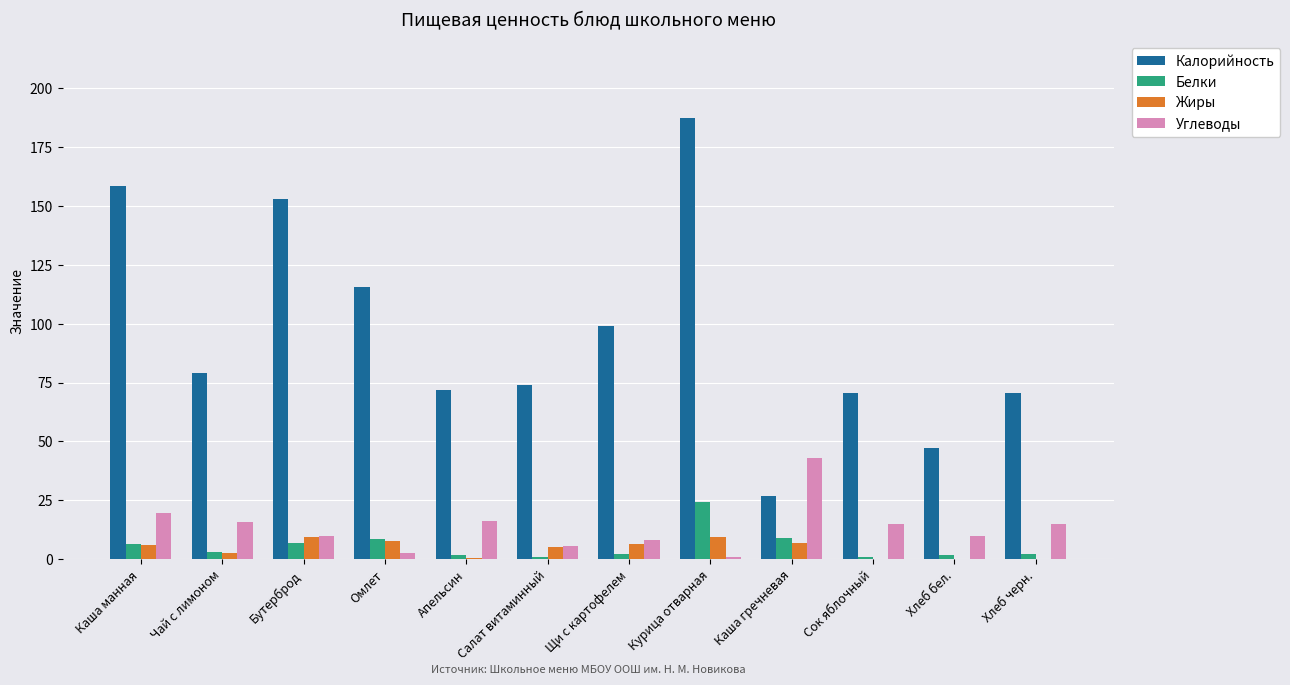

What is the approximate value of Калорийность at Бутерброд?

153.0